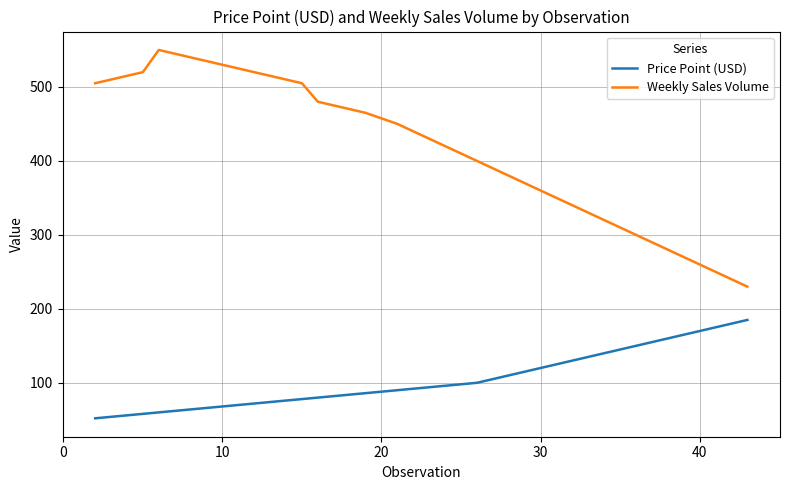

List the series in order of their peak value, highest first.

Weekly Sales Volume, Price Point (USD)